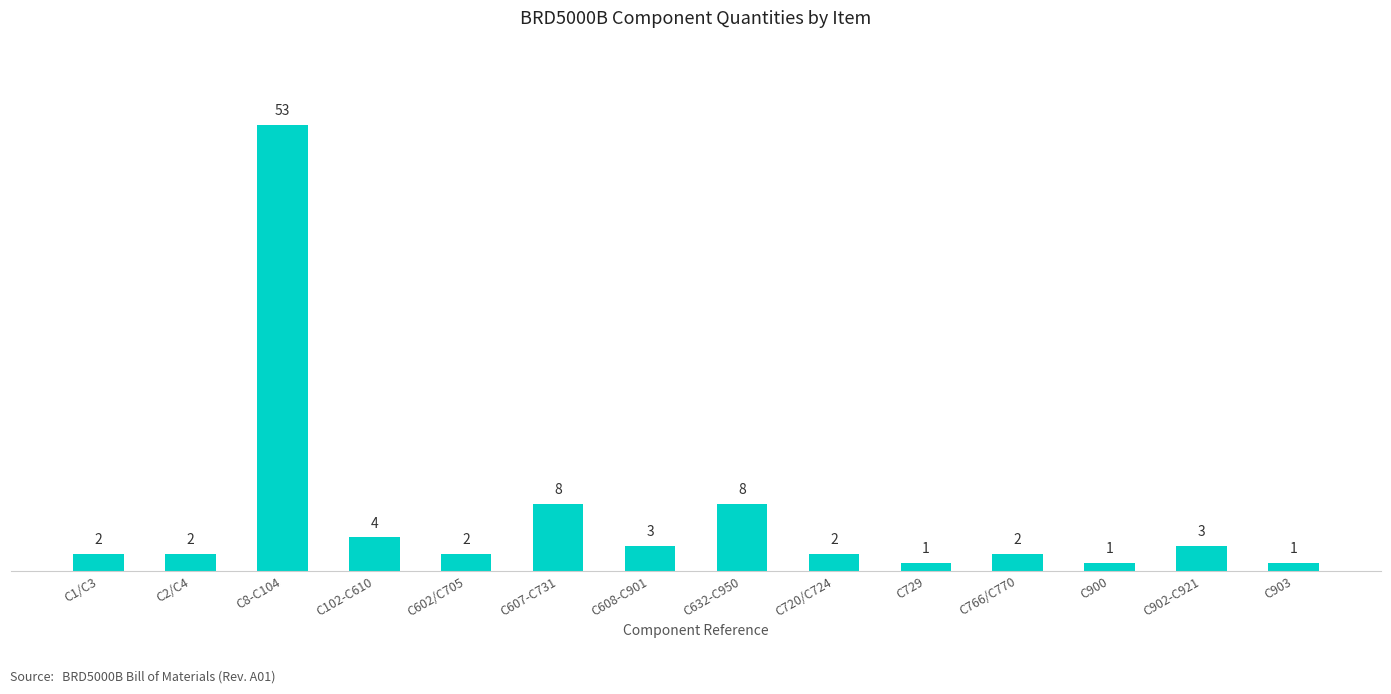

Reading left to right, extract all data points from this chart.

2	2	53	4	2	8	3	8	2	1	2	1	3	1